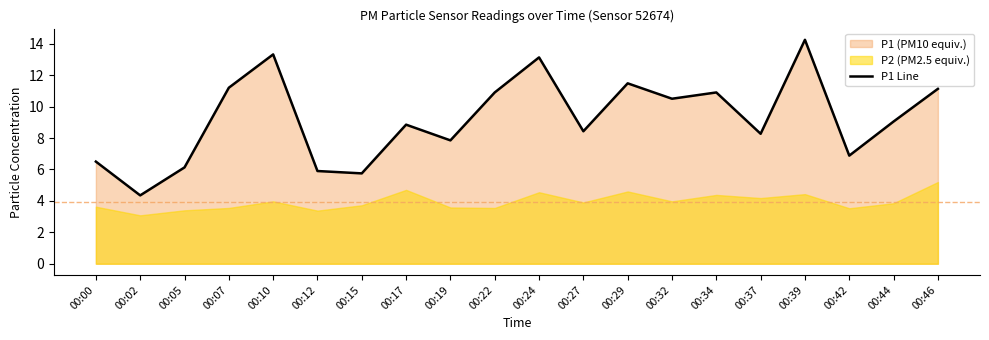

List the labels in order of value, largest first.

00:39, 00:10, 00:24, 00:29, 00:07, 00:46, 00:22, 00:34, 00:32, 00:44, 00:17, 00:27, 00:37, 00:19, 00:42, 00:00, 00:05, 00:12, 00:15, 00:02